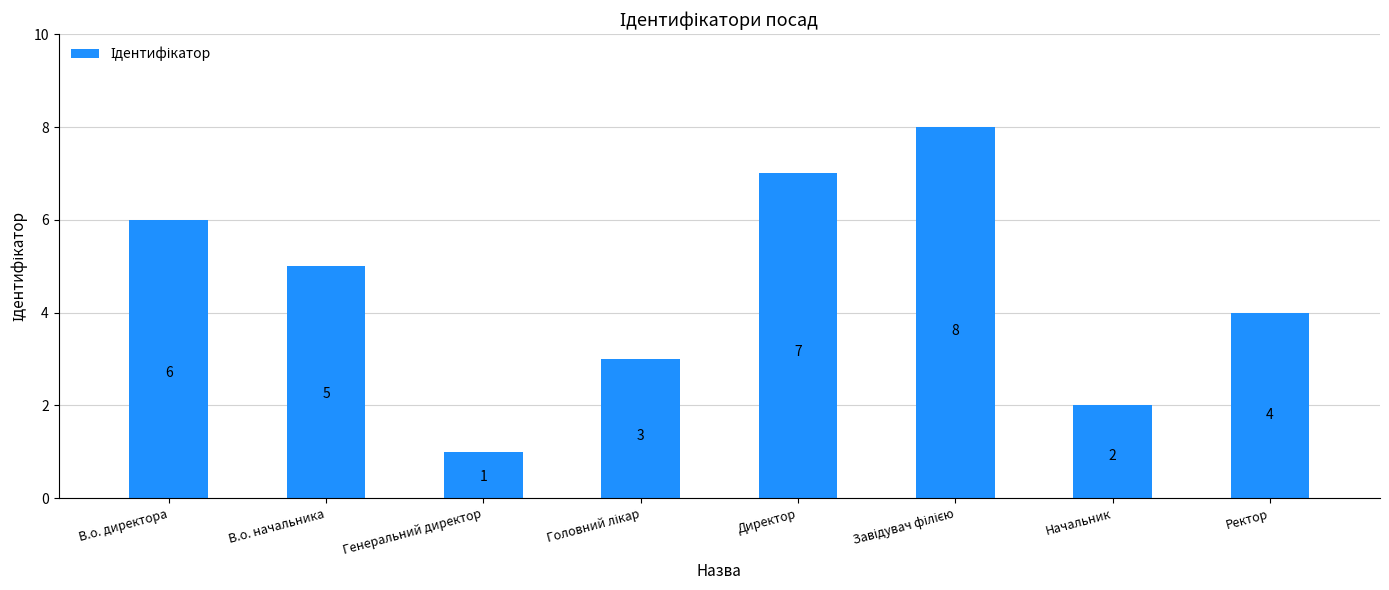

What is the label of the 4th bar from the right?

Директор